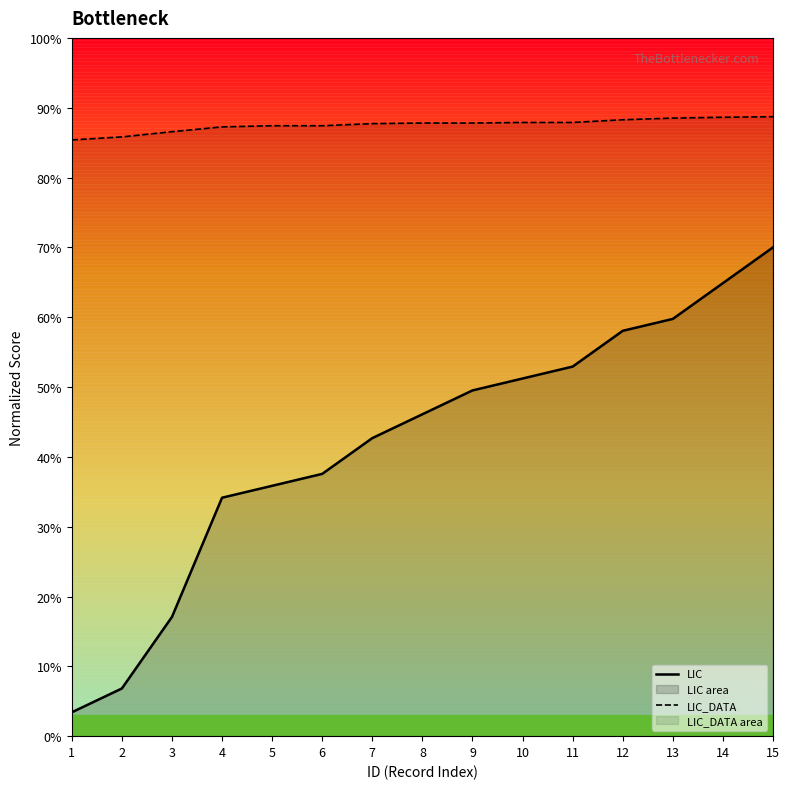

List the series in order of their peak value, lowest first.

LIC, LIC_DATA